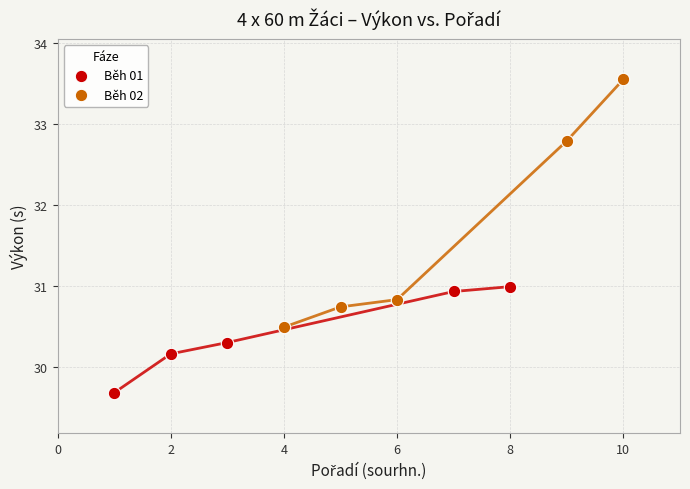

Which series has the widest spread of Y values?

Běh 02